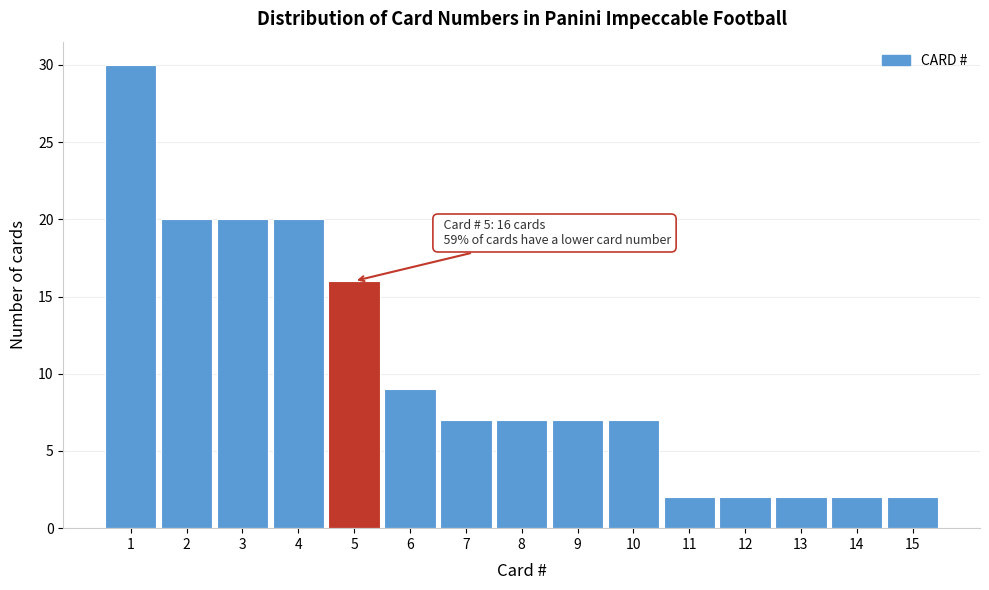

Over which range of the x-axis is the bar tallest?

0.5 to 1.5